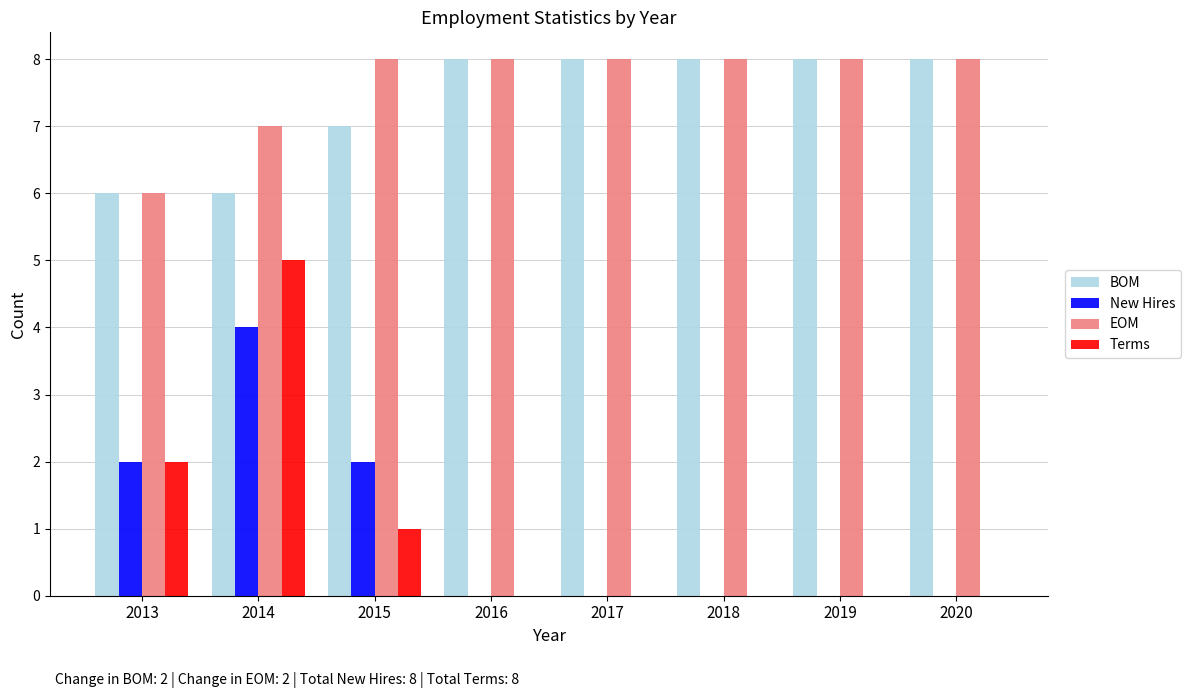

Which series changed the most between 2014 and 2016?

Terms